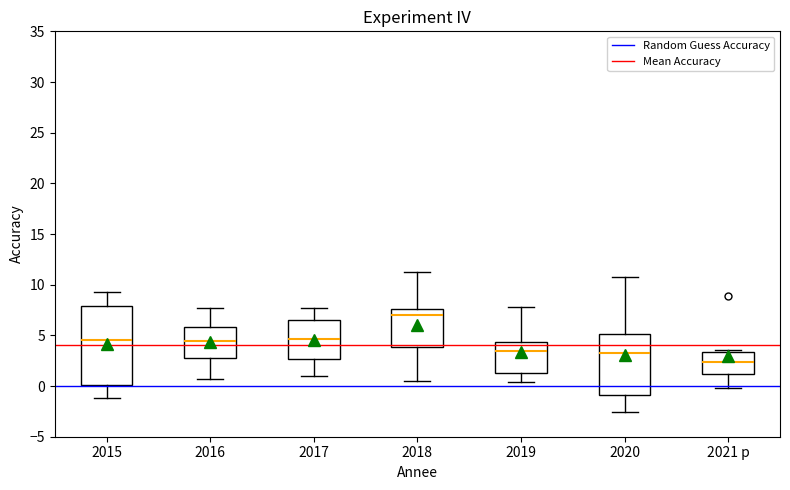

Reading left to right, transcribe this box plot: for each box, give where its median line is, the range the box spans, and where its two whiskers end, as read against the y-axis. The values are not printed on the chart, so give them approximately, as read against the axis.

2015: median 4.5, box 0.0 to 8.0, whiskers -1.0 to 9.5
2016: median 4.5, box 3.0 to 6.0, whiskers 0.5 to 7.5
2017: median 4.5, box 2.5 to 6.5, whiskers 1.0 to 7.5
2018: median 7.0, box 4.0 to 7.5, whiskers 0.5 to 11.5
2019: median 3.5, box 1.0 to 4.5, whiskers 0.5 to 8.0
2020: median 3.5, box -1.0 to 5.0, whiskers -2.5 to 11.0
2021 p: median 2.5, box 1.0 to 3.5, whiskers 0.0 to 3.5 (just above the box's upper edge)